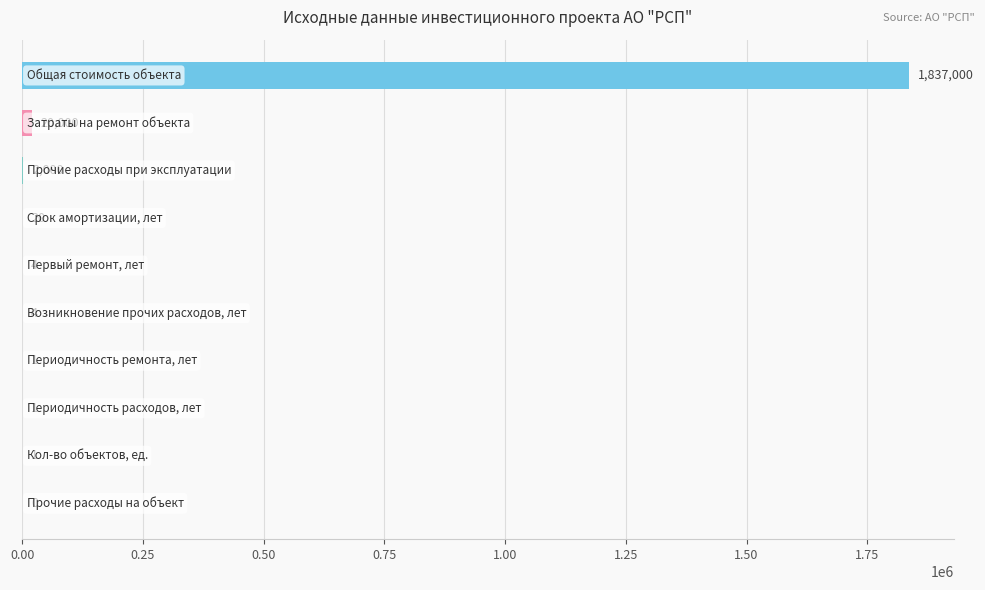

What is the maximum value shown in the chart?

1837000